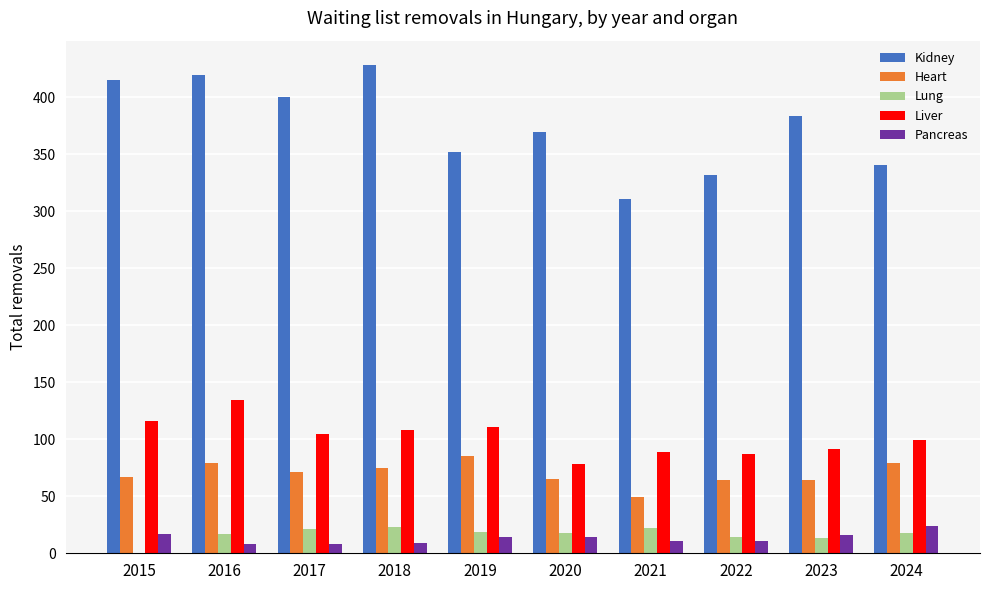

Which series has the largest total across all categories?

Kidney